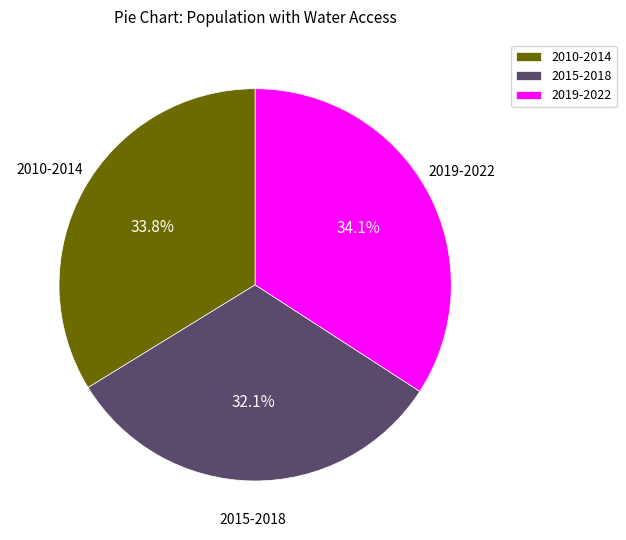

Which slice is the smallest?

2015-2018